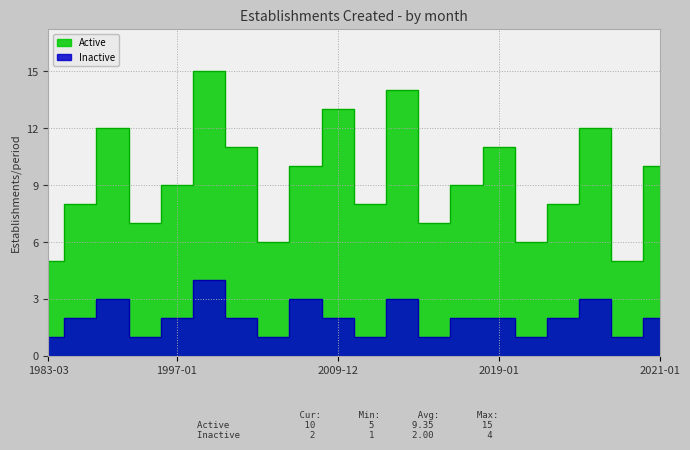

True or false: Active and Inactive cross at least once.

False